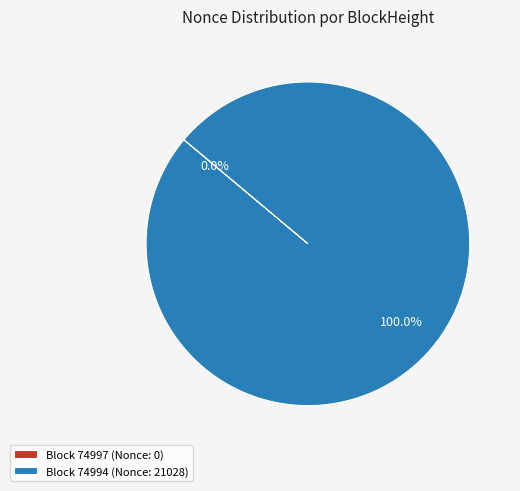

Which category accounts for the majority?

Block 74994 (Nonce: 21028)